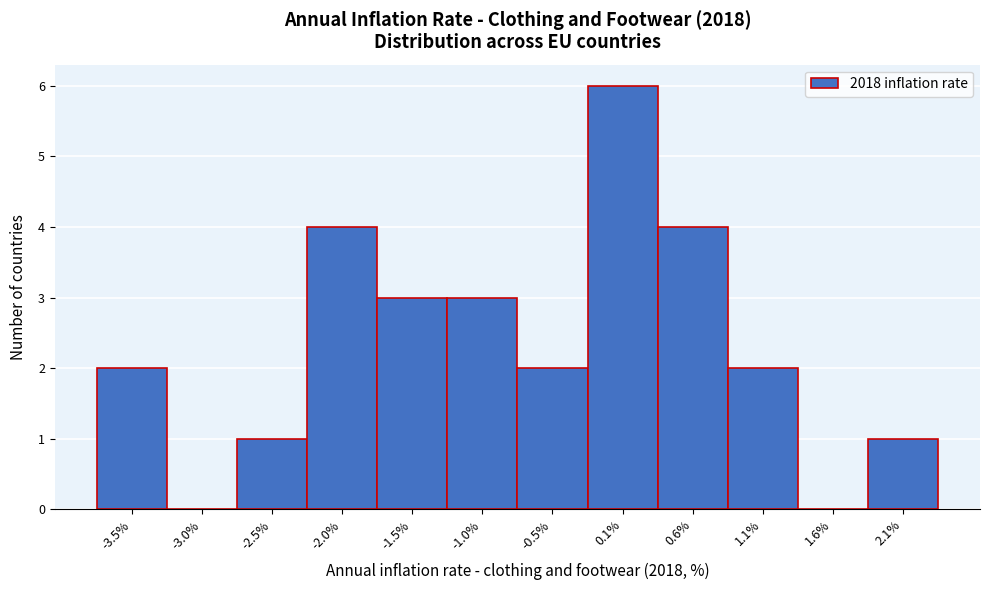

Reading right to left, list all the values displayed in this chart.

2.1%=1	1.6%=0	1.1%=2	0.6%=4	0.1%=6	-0.5%=2	-1.0%=3	-1.5%=3	-2.0%=4	-2.5%=1	-3.0%=0	-3.5%=2